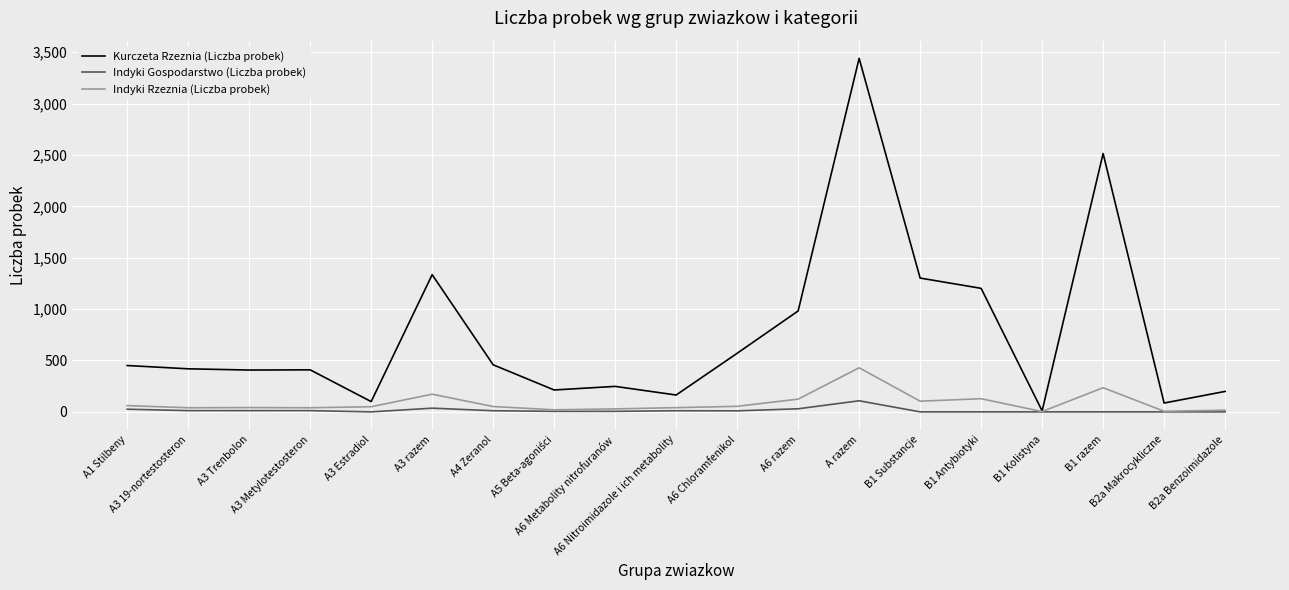

How many lines are shown in the chart?

3